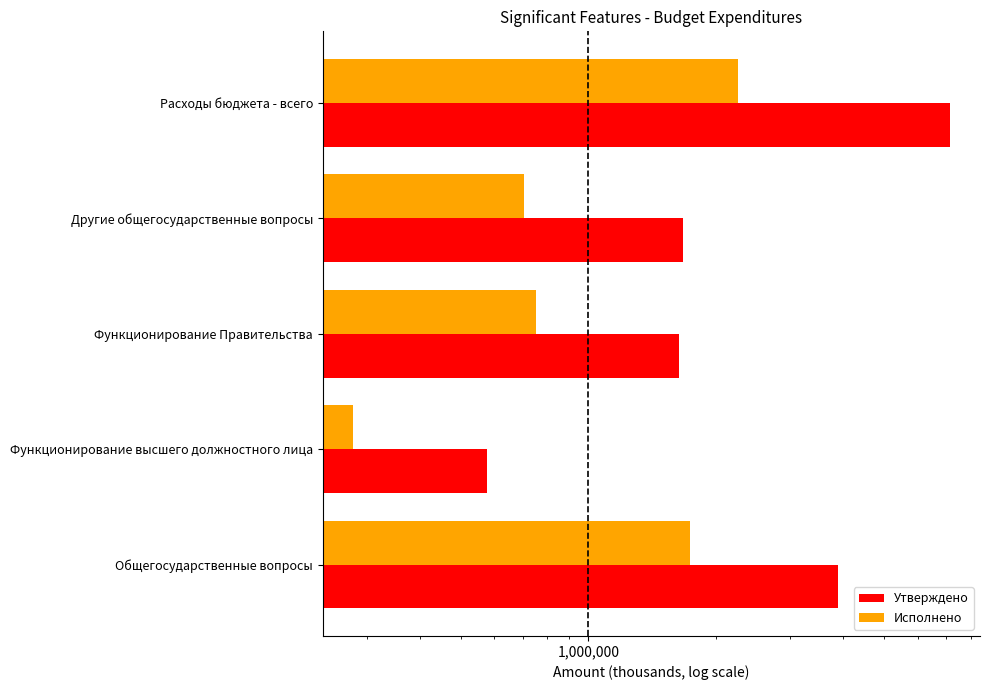

What is the maximum value for Утверждено?

7145533.9